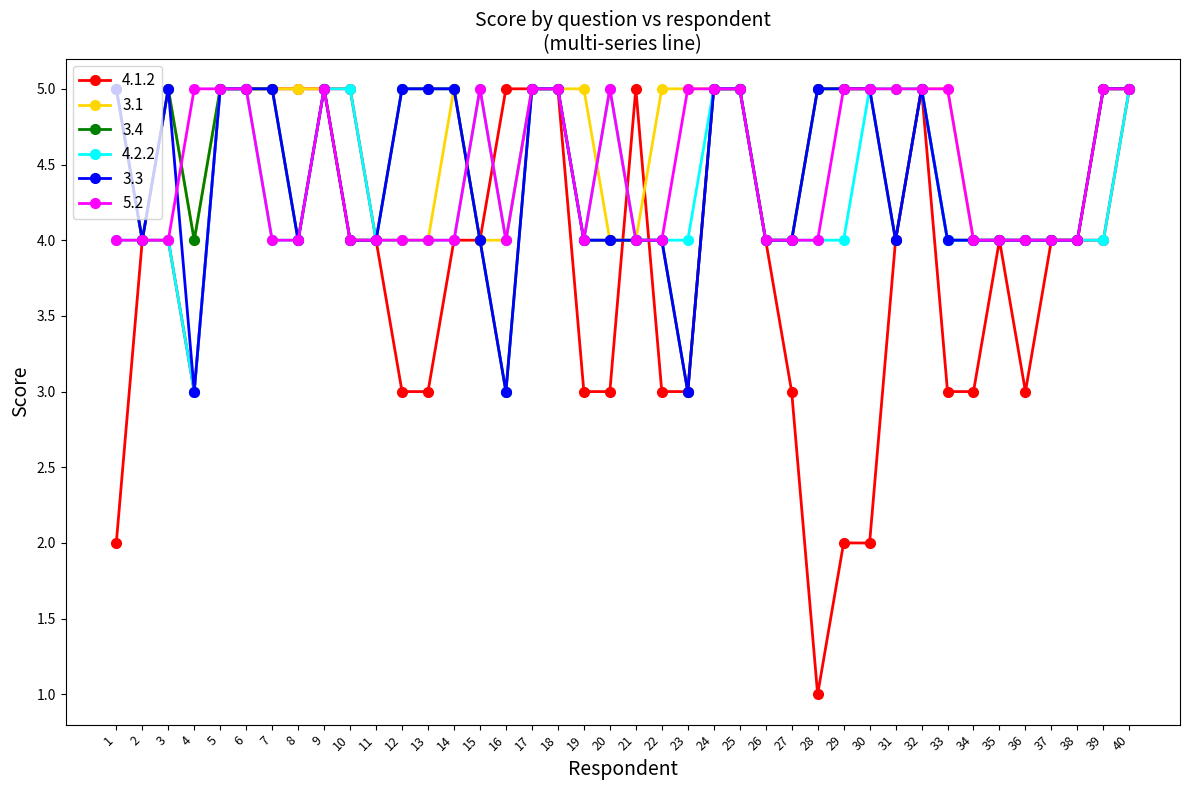

Is the value of 3.3 at 15 greater than the value of 3.1 at 39?

No